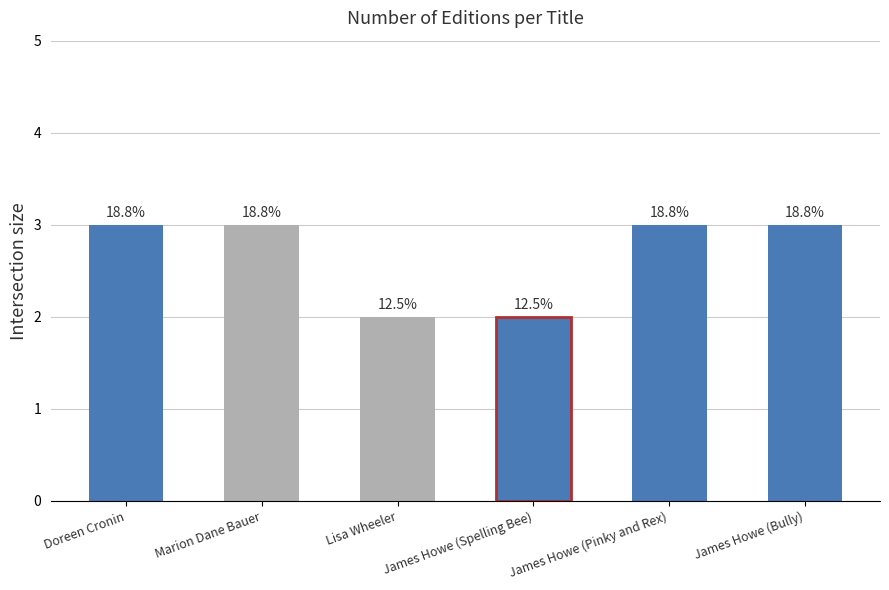

How many bars are there in total?

6